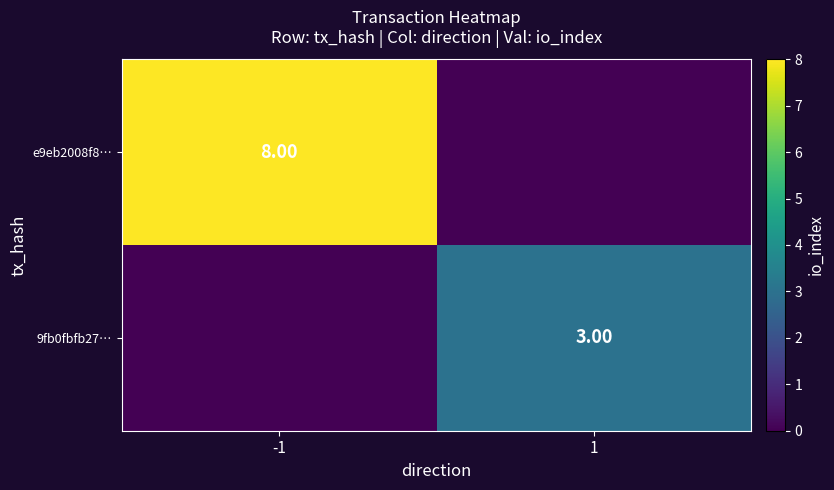

True or false: 9fb0fbfb27… has a value of -1 at -1.

False